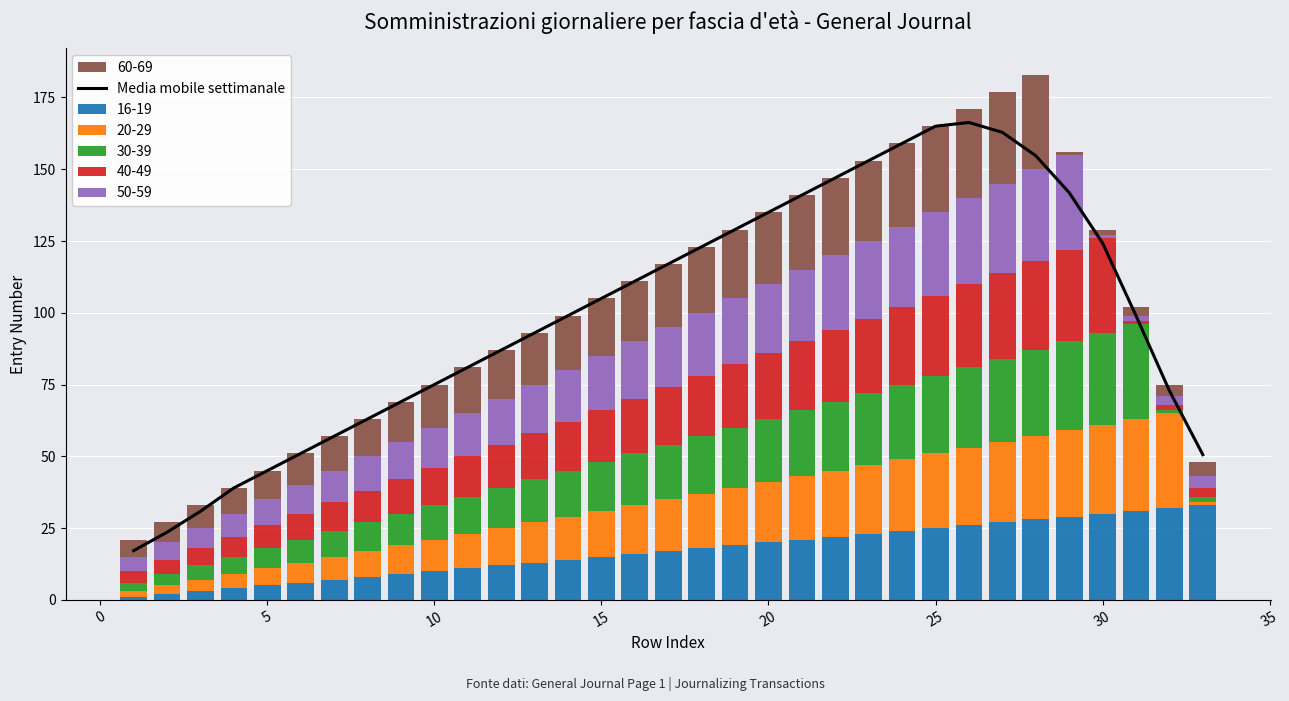

How many values are below 99?

16